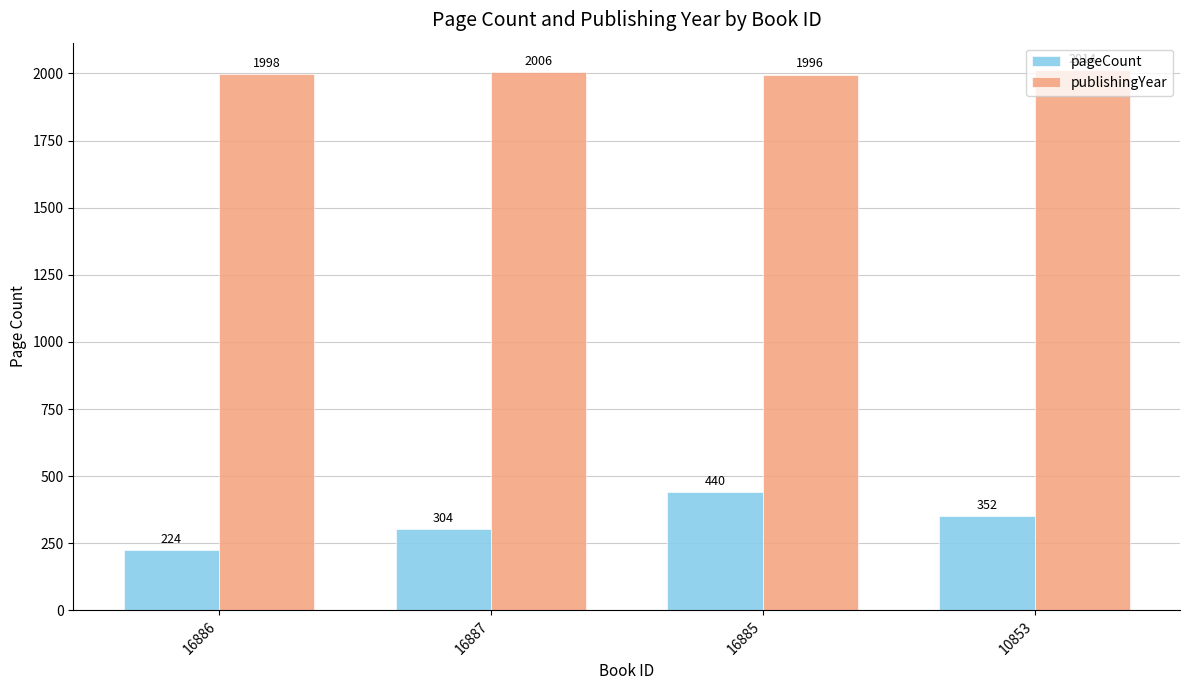

What is the greatest value displayed?

2014